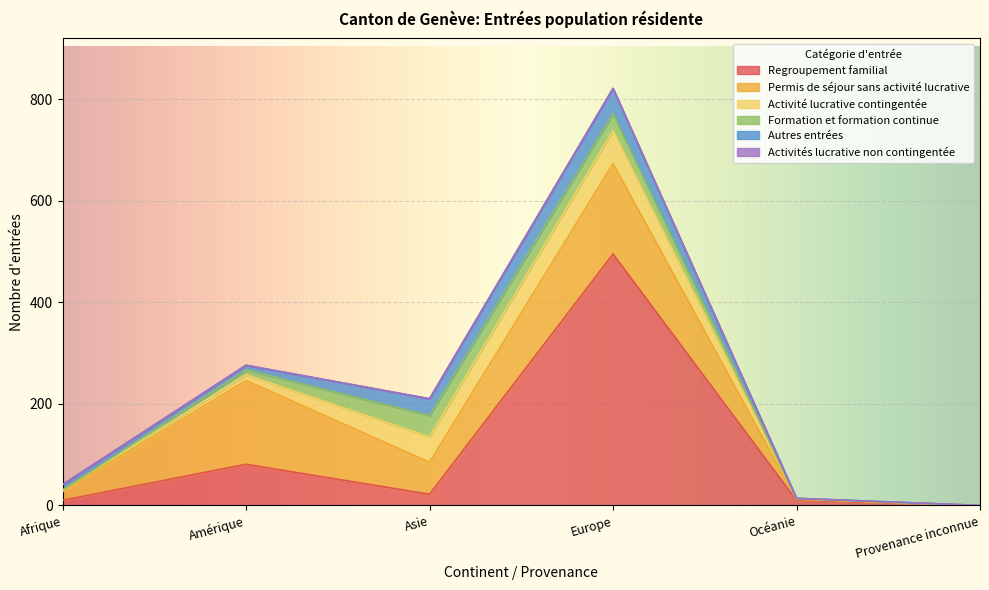

Which series ends up on top after the final intersection of Activité lucrative contingentée and Regroupement familial?

Regroupement familial